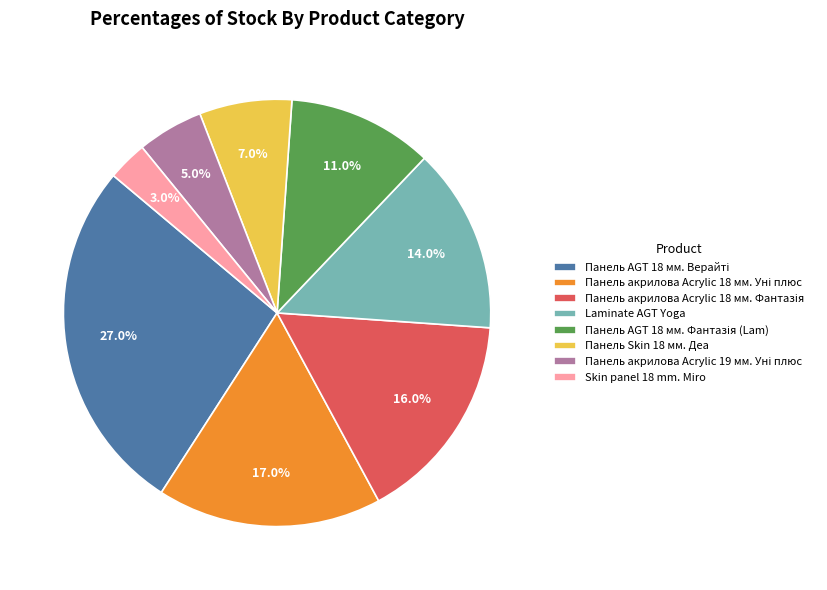

Which slice is the smallest?

Skin panel 18 mm. Miro